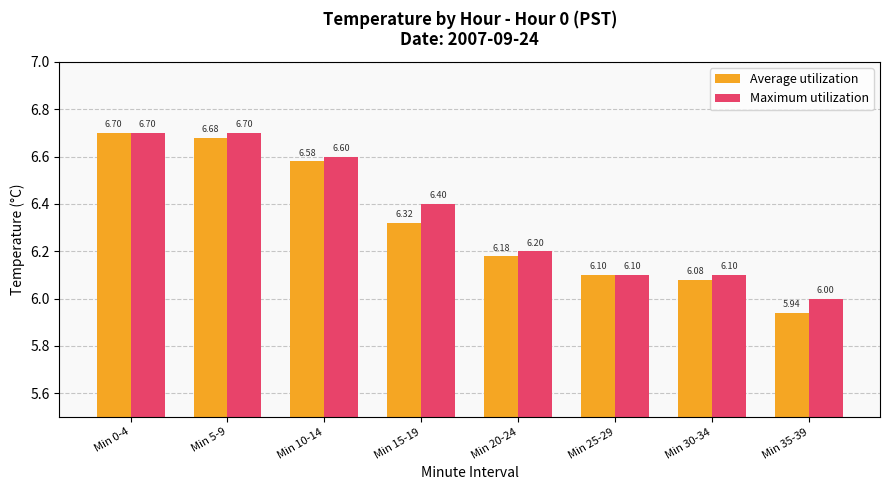

Count the number of categories in the chart.

8